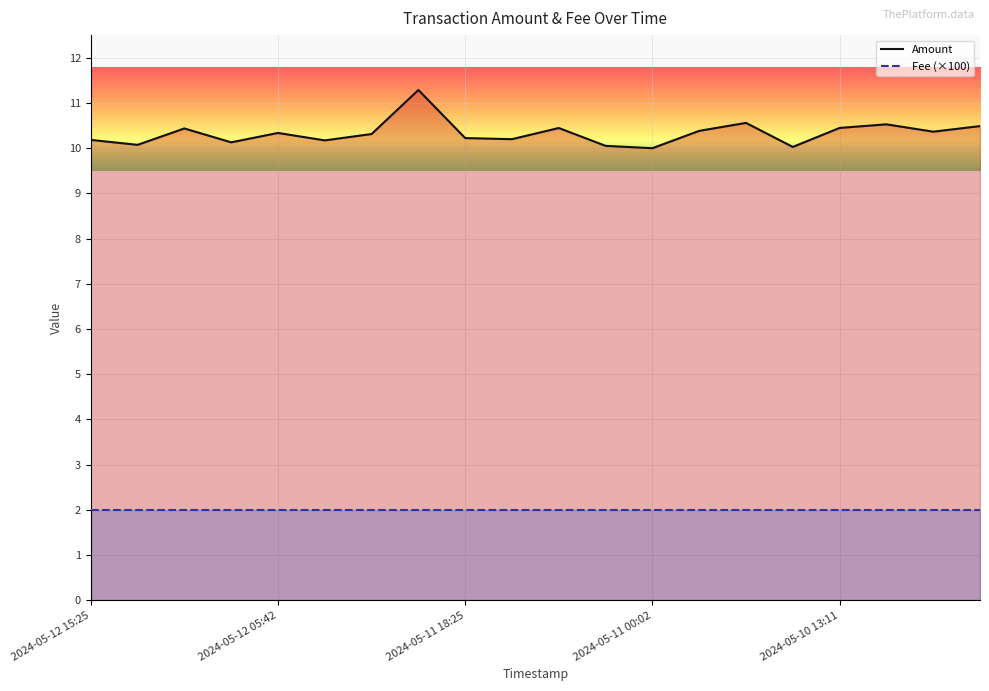

True or false: the data shows 7.1 at 2024-05-11 14:56.

False